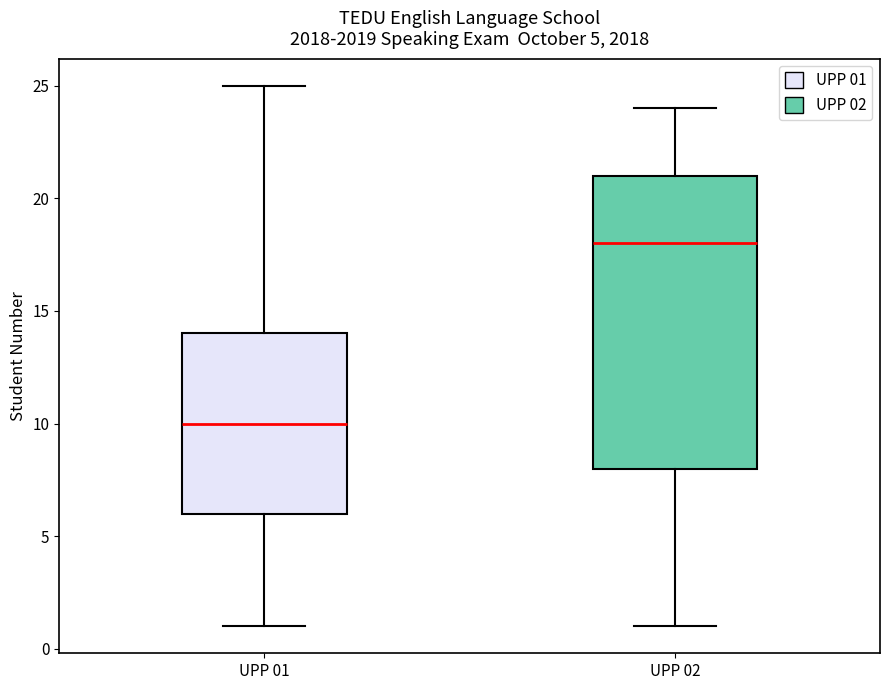

Which box is the tallest, from its lower edge to its upper edge?

UPP 02